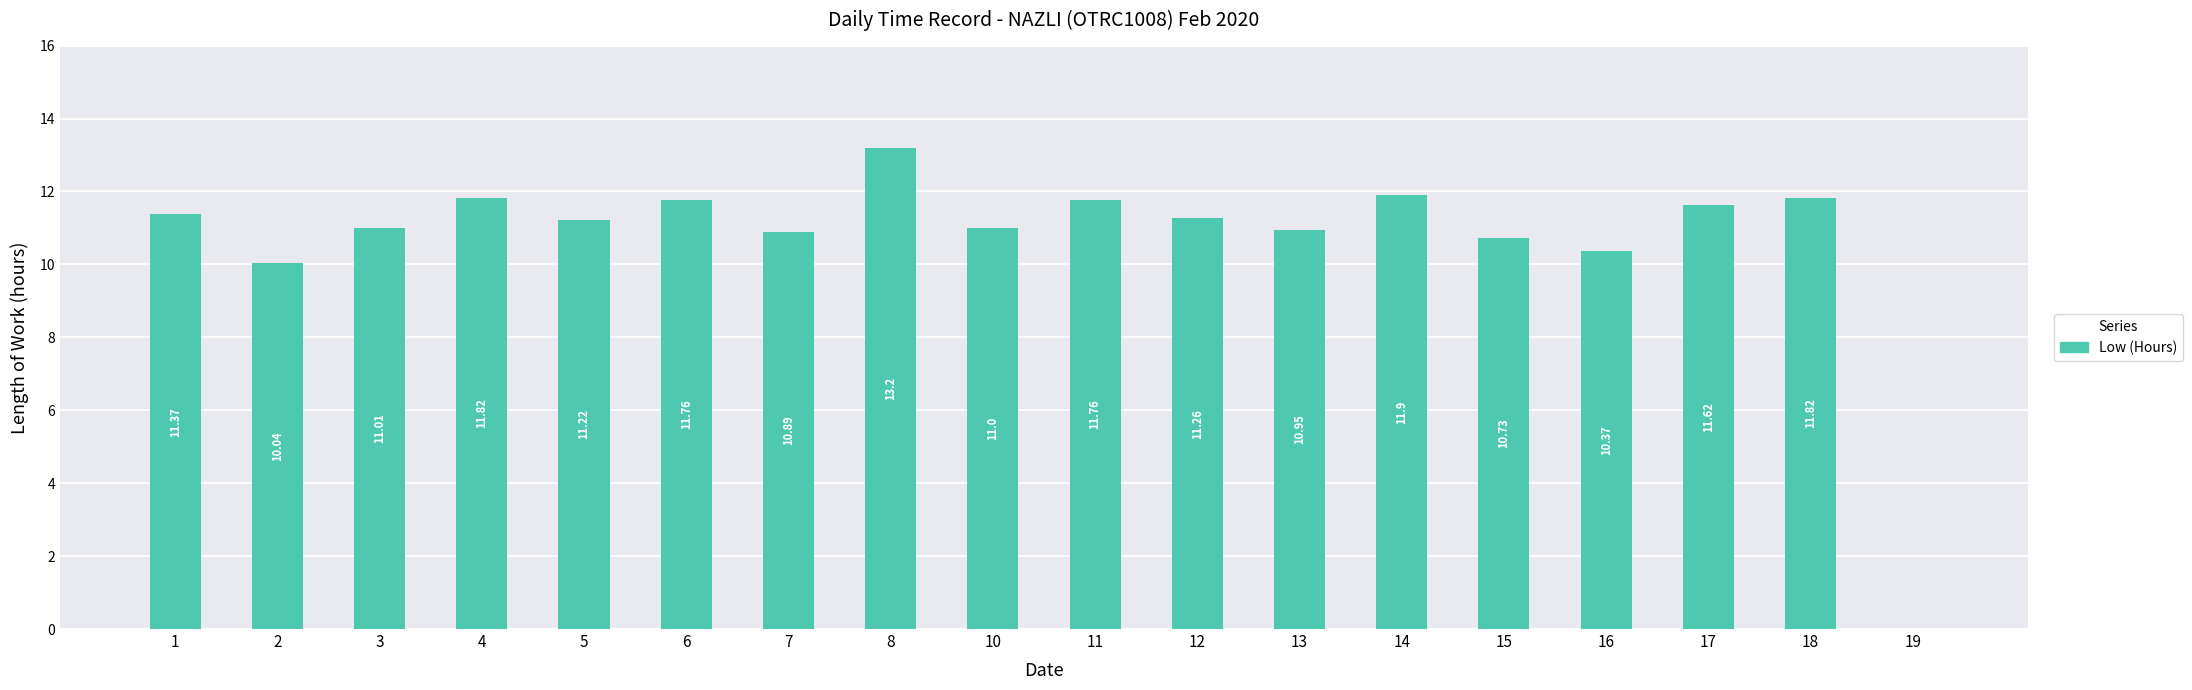

What is the maximum value shown in the chart?

13.2